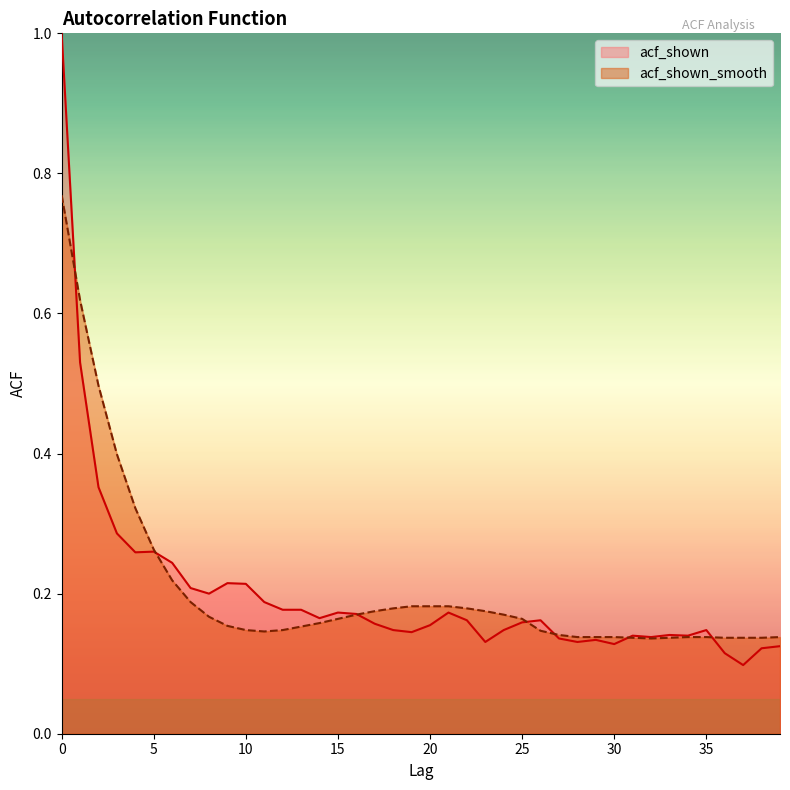

Read the acf_shown_smooth value at 34.

0.1